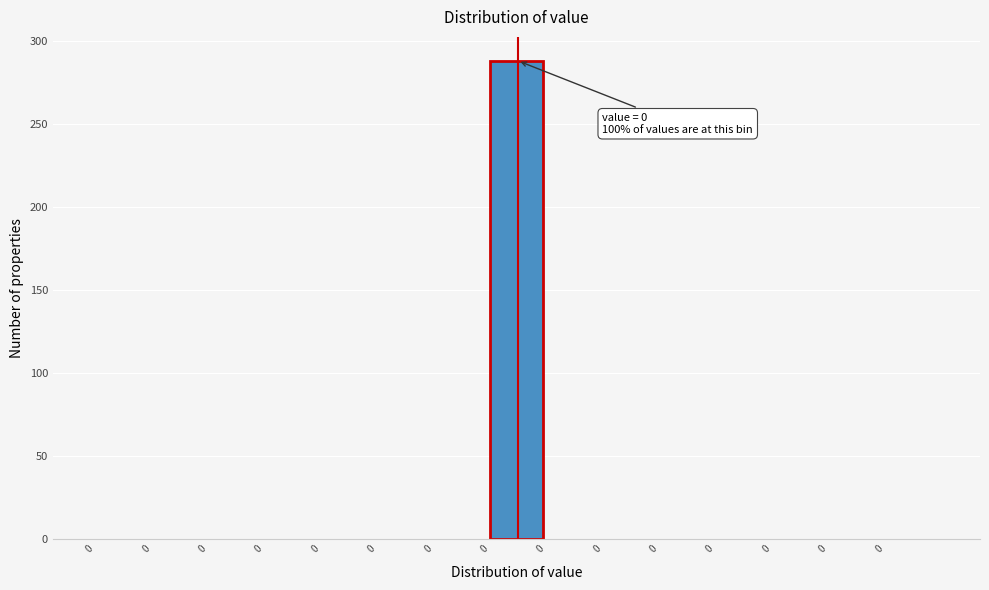

Count the number of data series in this chart.

1